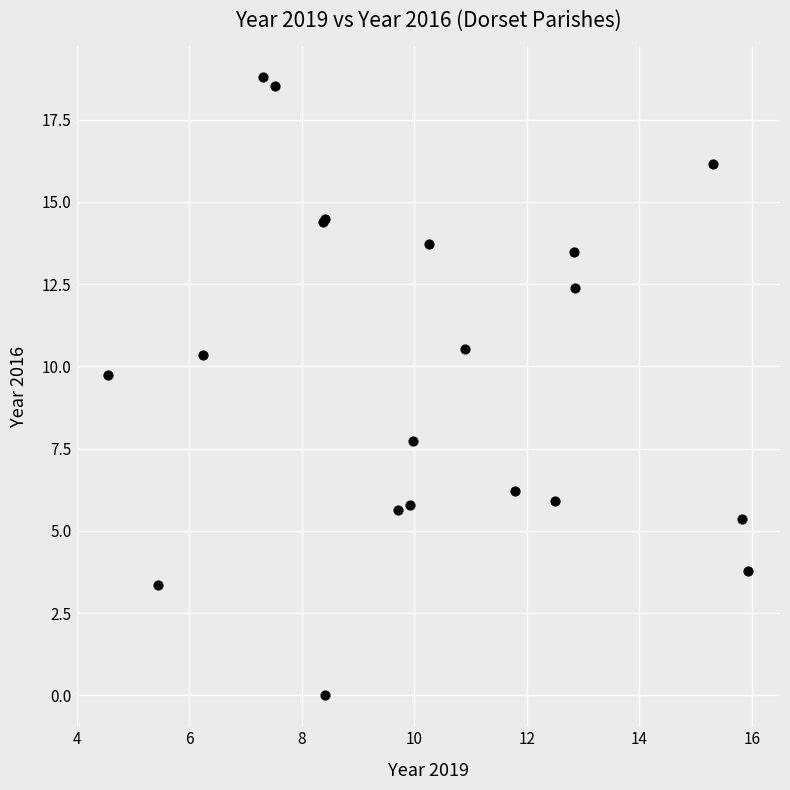

What Y value in the scatter plot is closest to 9?

9.7